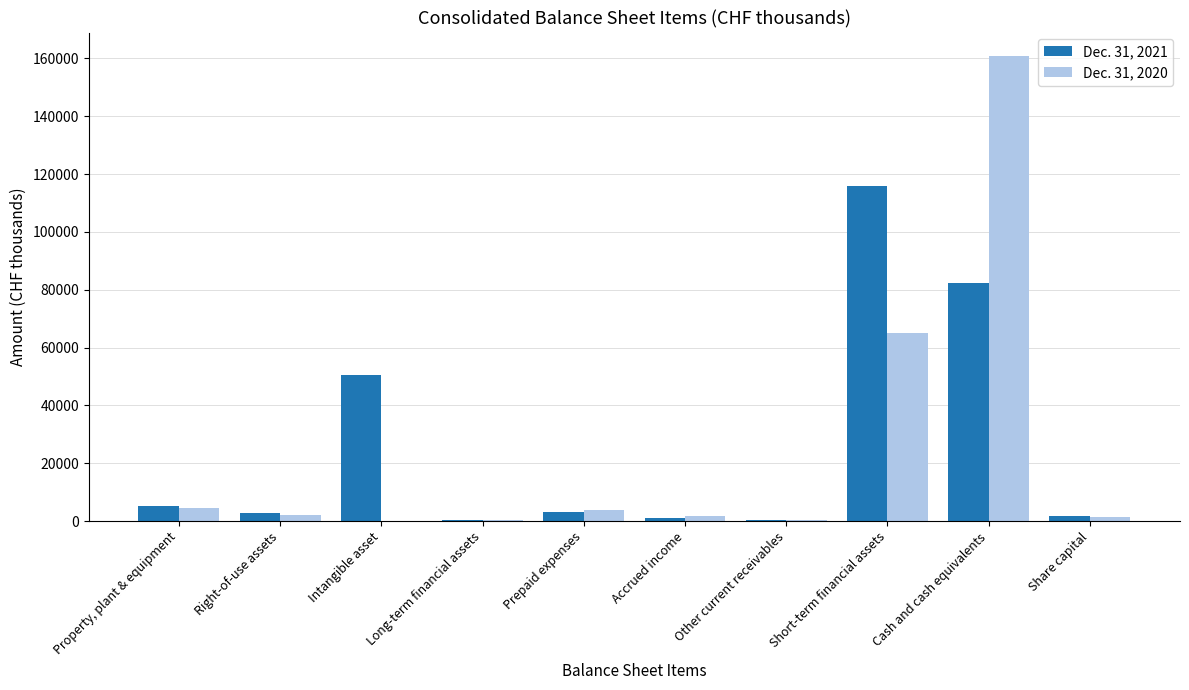

At which category does the chart reach its peak across all series?

Cash and cash equivalents